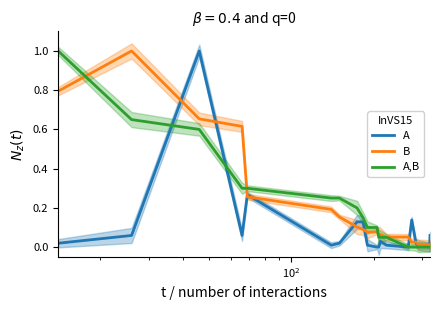

What is the maximum value for A?

1.0